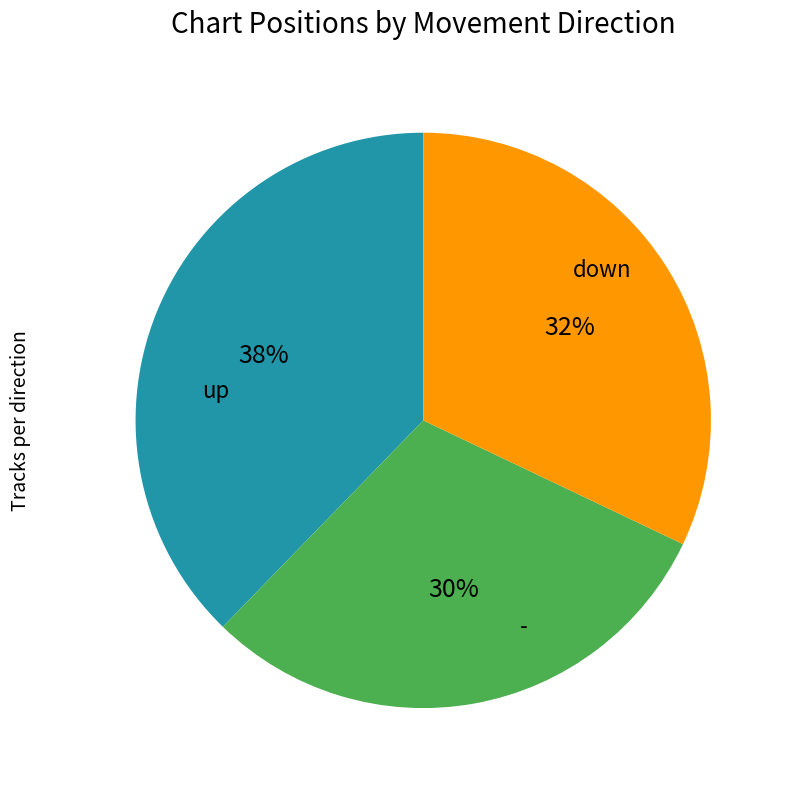

To the nearest percent, what is the average slice percentage?

33%